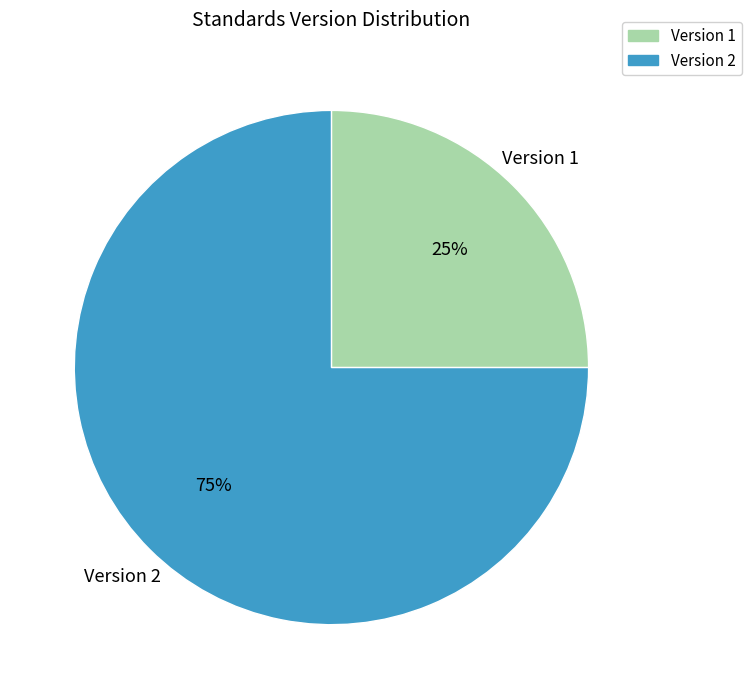

Which category has the smallest portion of the pie?

Version 1